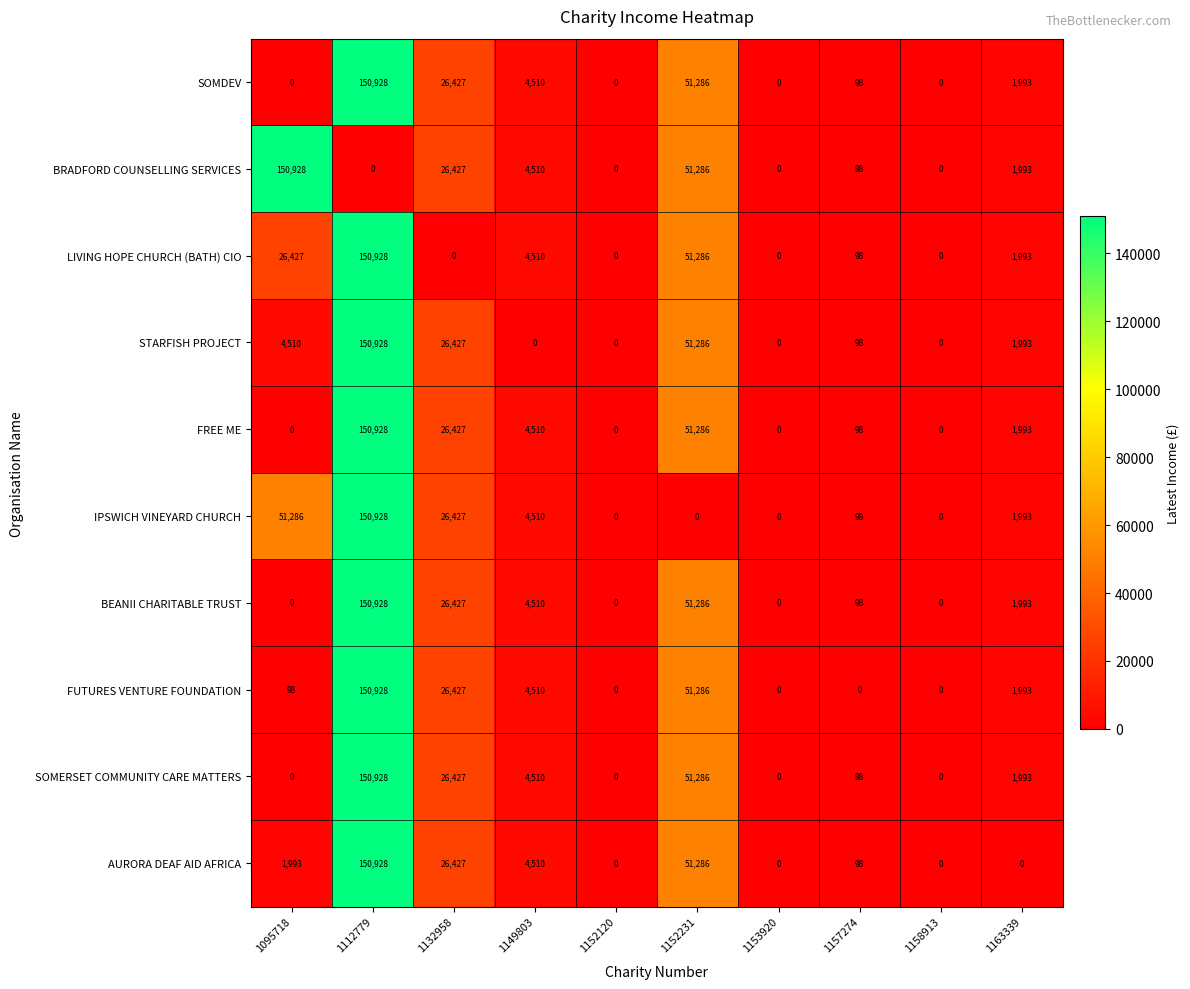

Is it true that IPSWICH VINEYARD CHURCH equals 3084 at 1163339?

False